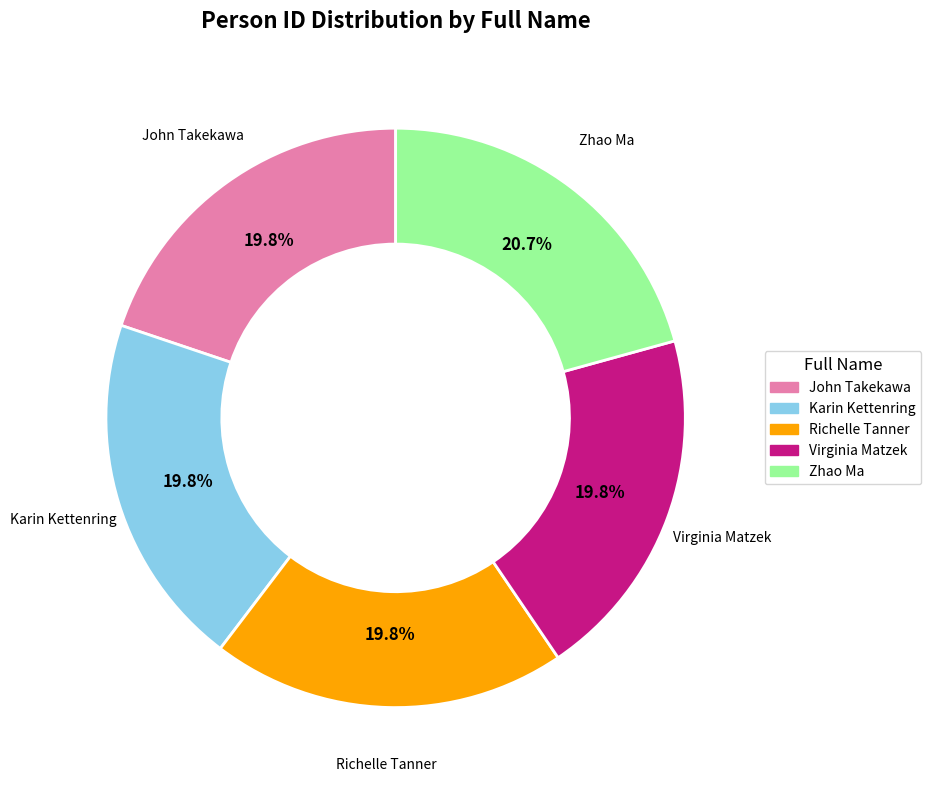

To the nearest percent, what is the average slice percentage?

20%